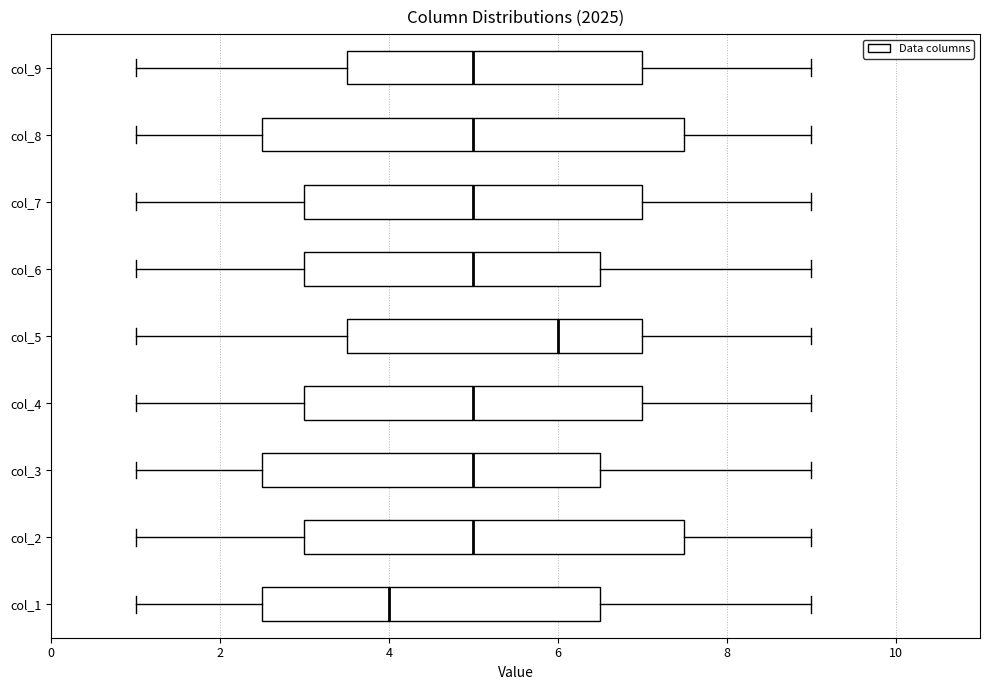

Reading bottom to top, transcribe this box plot: for each box, give where its median line is, the range the box spans, and where its two whiskers end, as read against the x-axis. The values are not printed on the chart, so give them approximately, as read against the axis.

col_1: median 4.0, box 2.6 to 6.6, whiskers 1.0 to 9.0
col_2: median 5.0, box 3.0 to 7.6, whiskers 1.0 to 9.0
col_3: median 5.0, box 2.6 to 6.6, whiskers 1.0 to 9.0
col_4: median 5.0, box 3.0 to 7.0, whiskers 1.0 to 9.0
col_5: median 6.0, box 3.6 to 7.0, whiskers 1.0 to 9.0
col_6: median 5.0, box 3.0 to 6.6, whiskers 1.0 to 9.0
col_7: median 5.0, box 3.0 to 7.0, whiskers 1.0 to 9.0
col_8: median 5.0, box 2.6 to 7.6, whiskers 1.0 to 9.0
col_9: median 5.0, box 3.6 to 7.0, whiskers 1.0 to 9.0